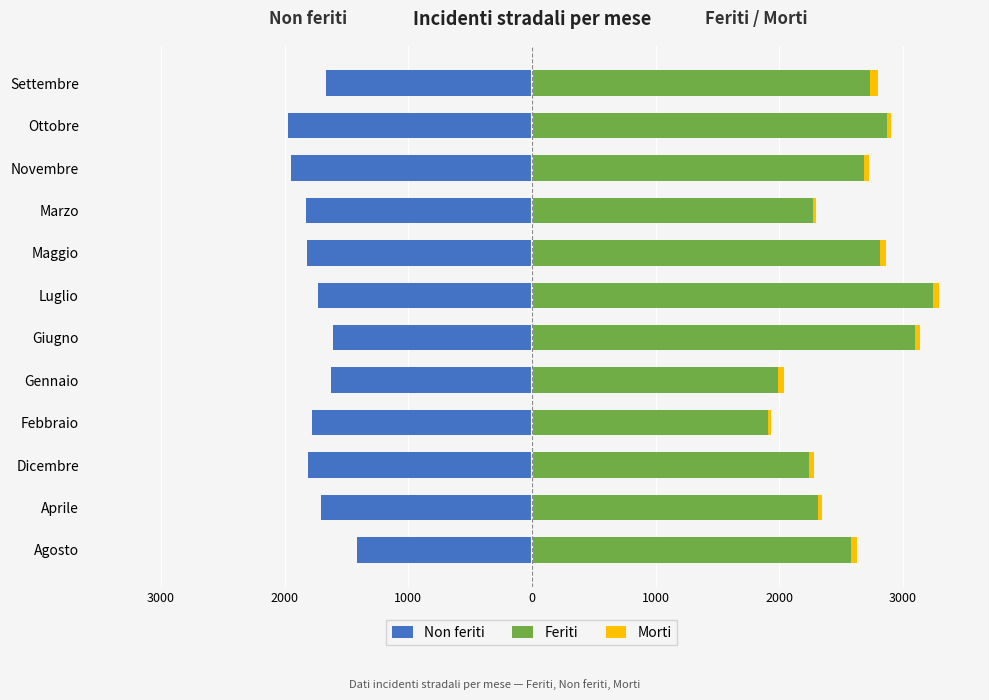

How many values in the Non feriti series exceed -1727?

5